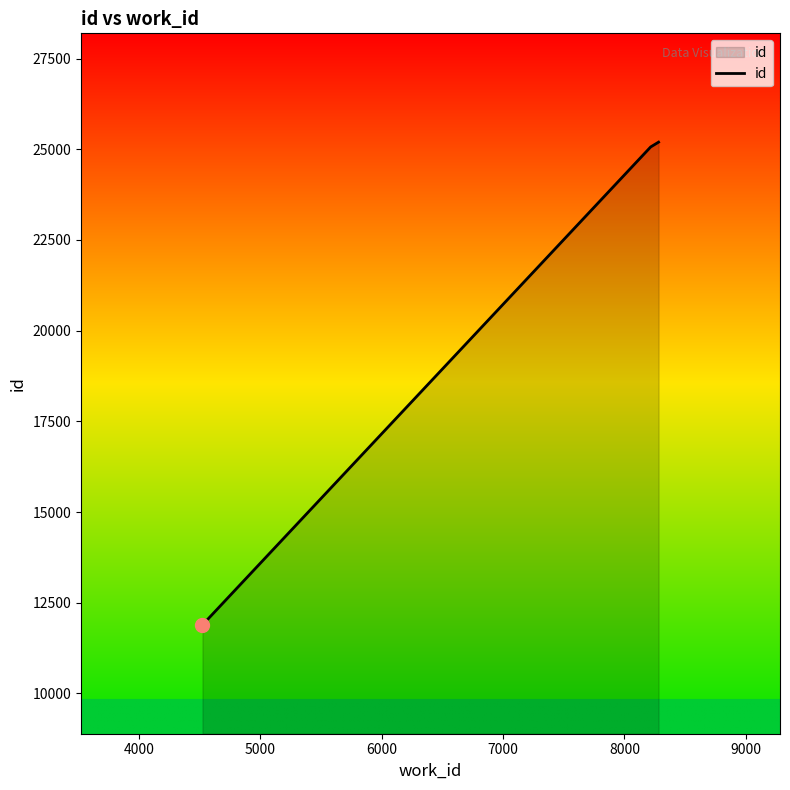

What is the average value?

20717